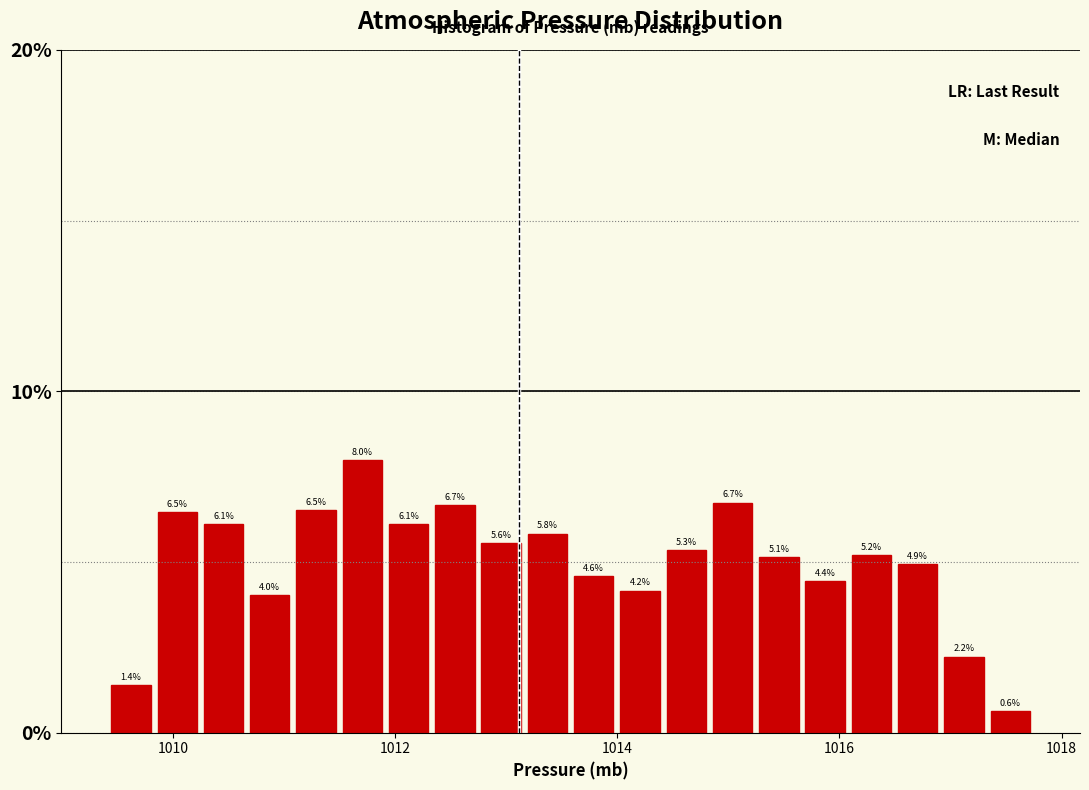

Read against the x-axis, roughly where is the centre of the tallest bar?

1011.8